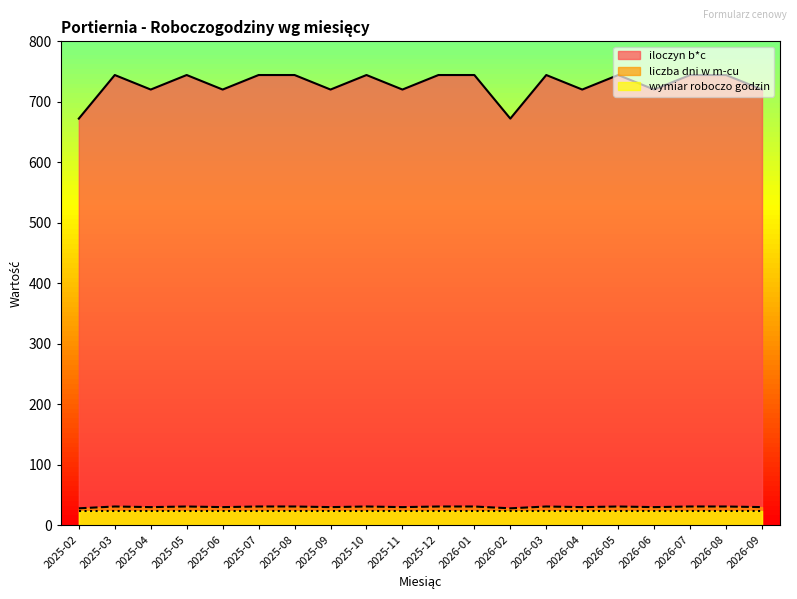

What position from the right is 2025-04?

18